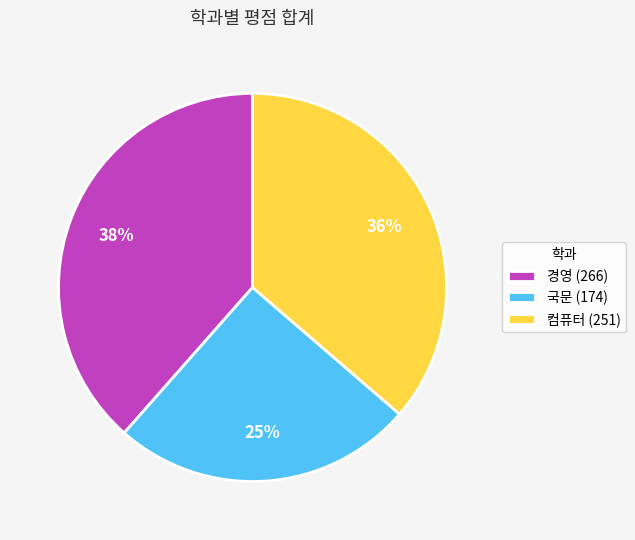

To the nearest percent, what percentage of the pie is 국문?

25%